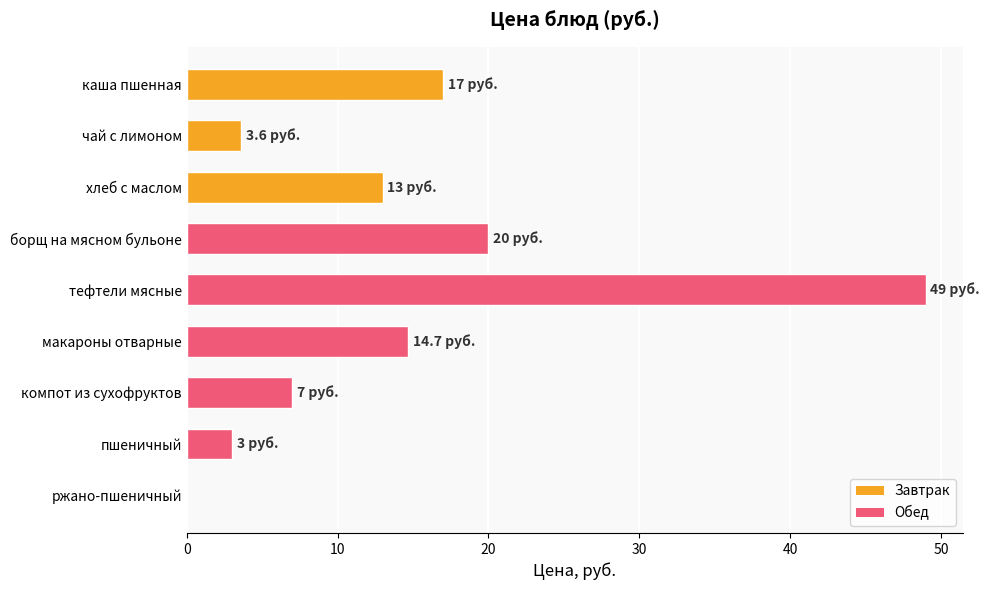

Reading top to bottom, list all the values displayed in this chart.

каша пшенная=17.0	чай с лимоном=3.6	хлеб с маслом=13.0	борщ на мясном бульоне=20.0	тефтели мясные=49.0	макароны отварные=14.7	компот из сухофруктов=7.0	пшеничный=3.0	ржано-пшеничный=0.0